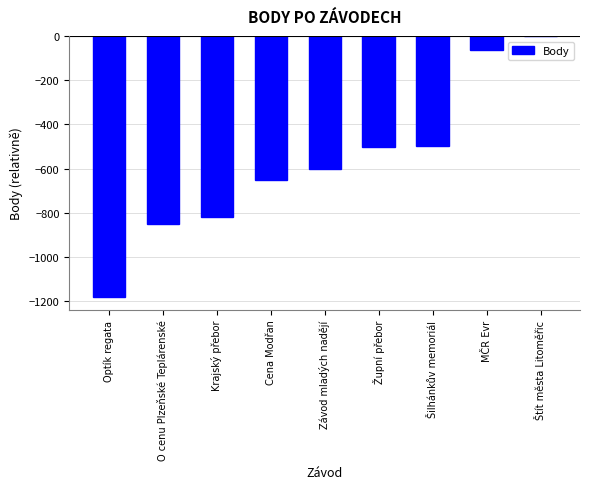

What is the sum of all values?

-5163